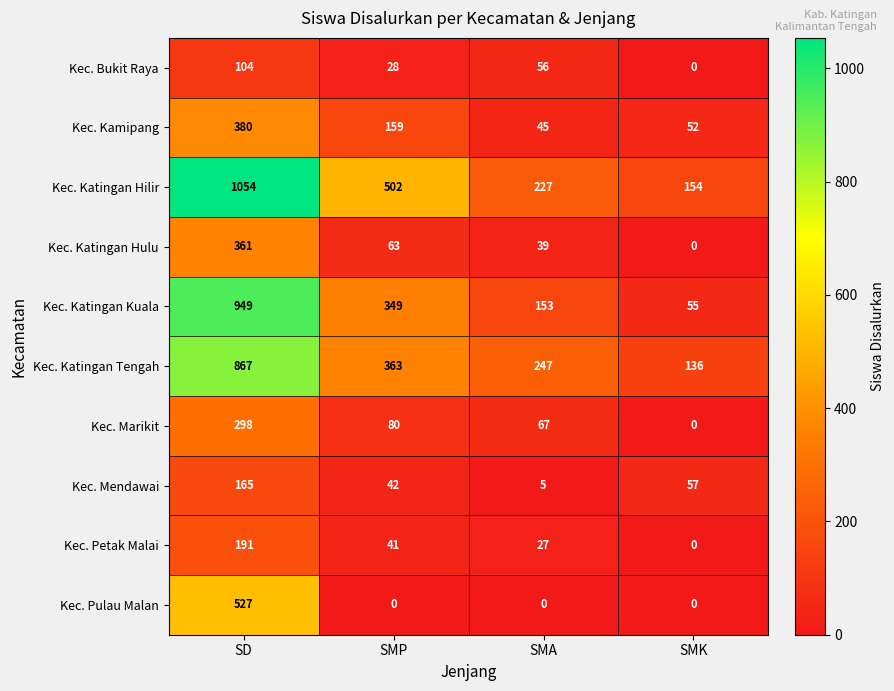

How many data points in Kec. Pulau Malan are above 0?

1